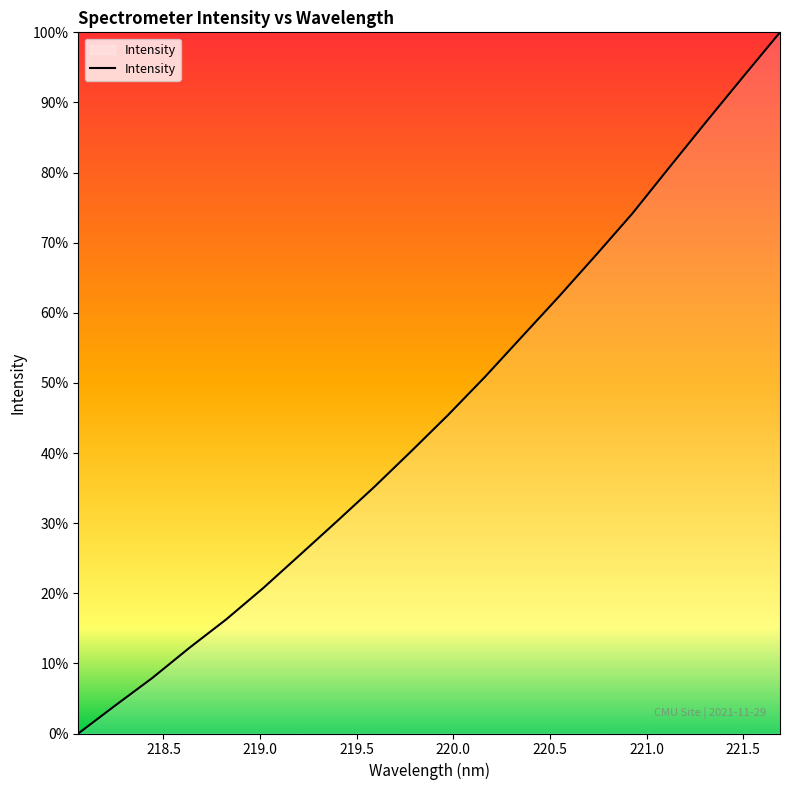

What is the difference between the maximum and minimum values?

100.0